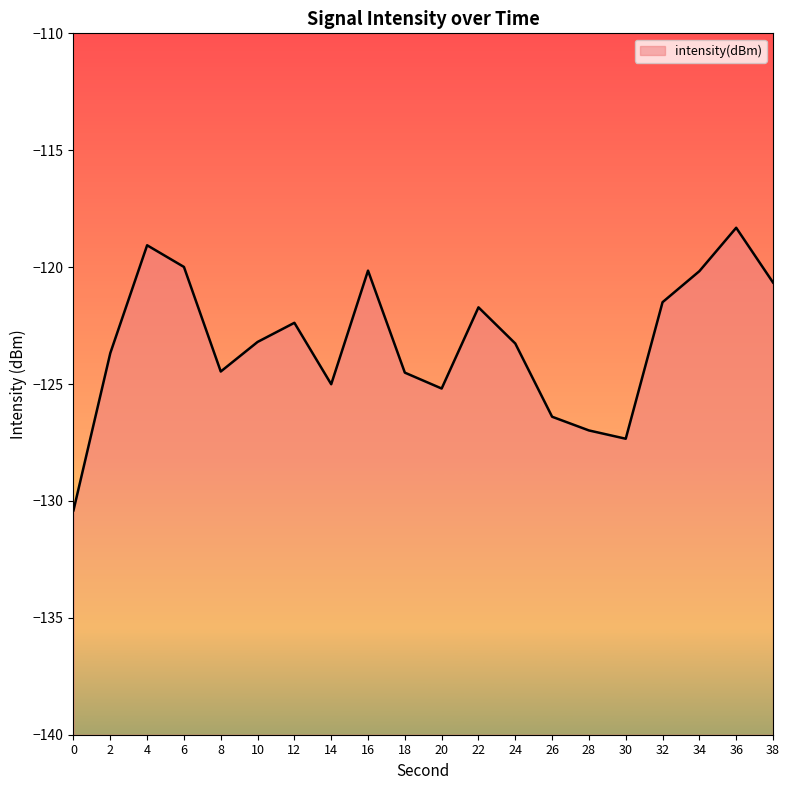

List the labels in order of value, smallest first.

0, 30, 28, 26, 20, 14, 18, 8, 2, 24, 10, 12, 22, 32, 38, 34, 16, 6, 4, 36